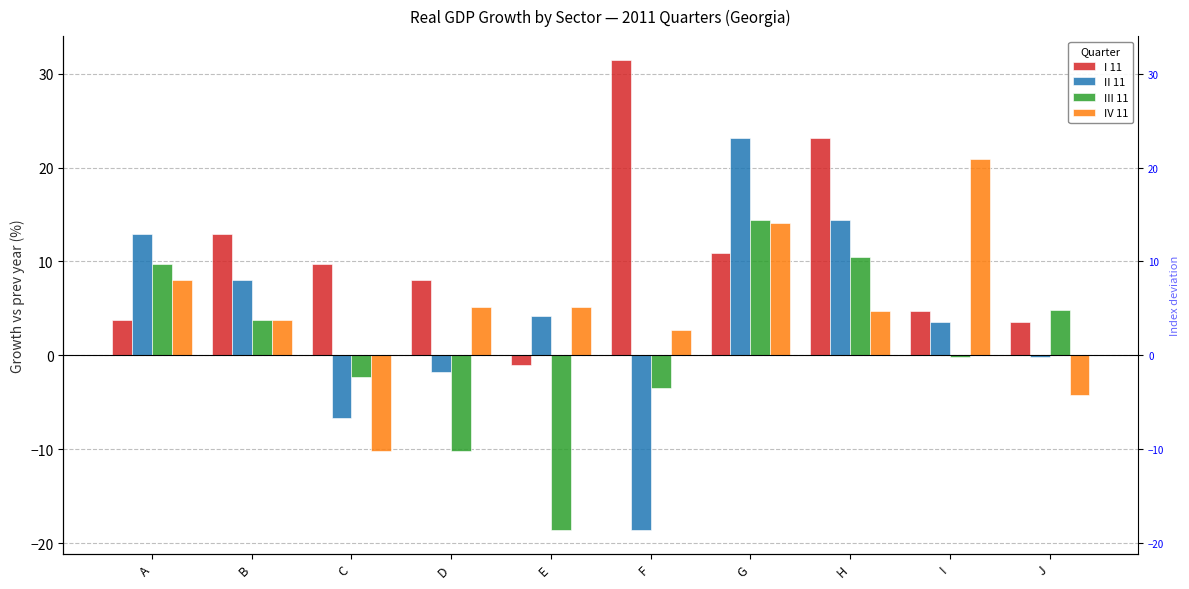

Reading left to right, transcribe all the data shown in this chart.

I 11: A=3.8	B=12.9	C=9.7	D=8.0	E=-1.1	F=31.5	G=10.9	H=23.1	I=4.7	J=3.6
II 11: A=12.9	B=8.0	C=-6.7	D=-1.7	E=4.2	F=-18.6	G=23.1	H=14.5	I=3.6	J=-0.2
III 11: A=9.7	B=3.8	C=-2.3	D=-10.2	E=-18.6	F=-3.5	G=14.5	H=10.5	I=-0.2	J=4.9
IV 11: A=8.0	B=3.8	C=-10.2	D=5.2	E=5.2	F=2.7	G=14.1	H=4.8	I=21.0	J=-4.3